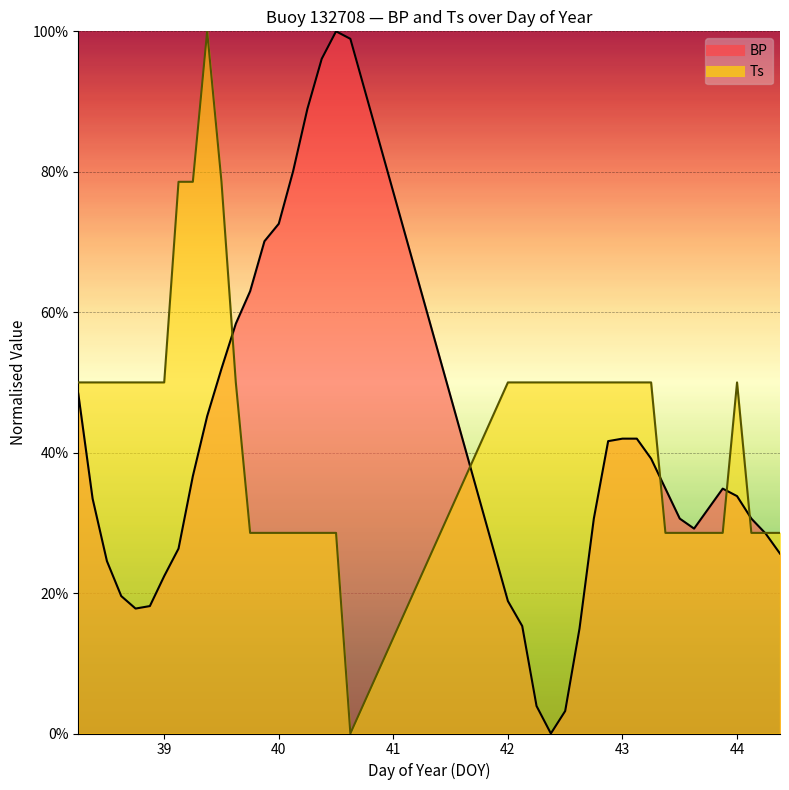

What is the average value of the Ts series?

44.1